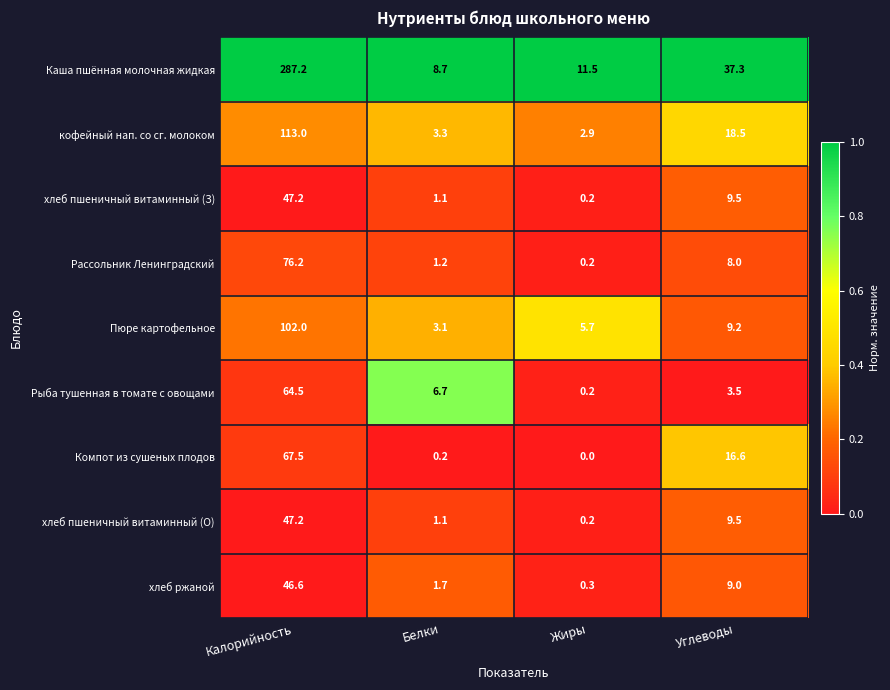

At which category is the sum across all series the highest?

Калорийность